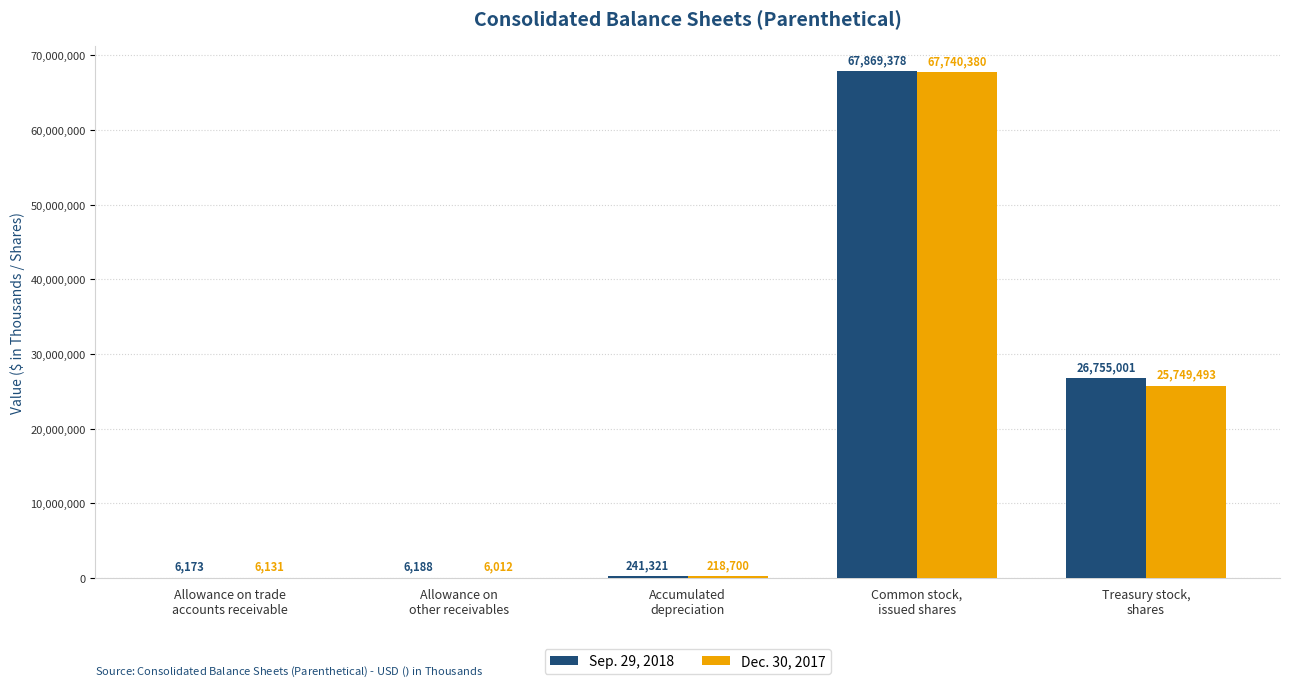

What is the sum of all Sep. 29, 2018 values?

94878061